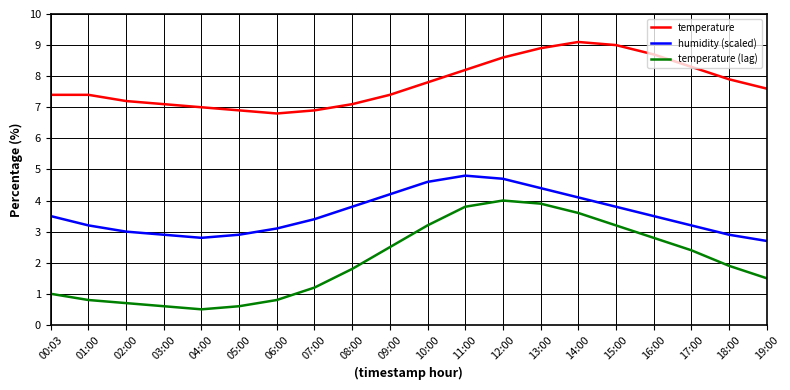

What are all the series names shown in the legend?

temperature, humidity (scaled), temperature (lag)